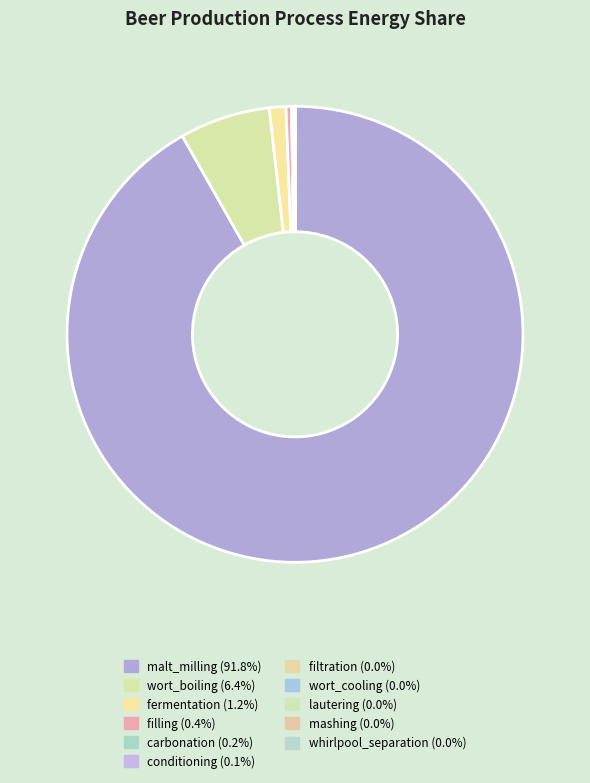

To the nearest percent, what is the average slice percentage?

9%